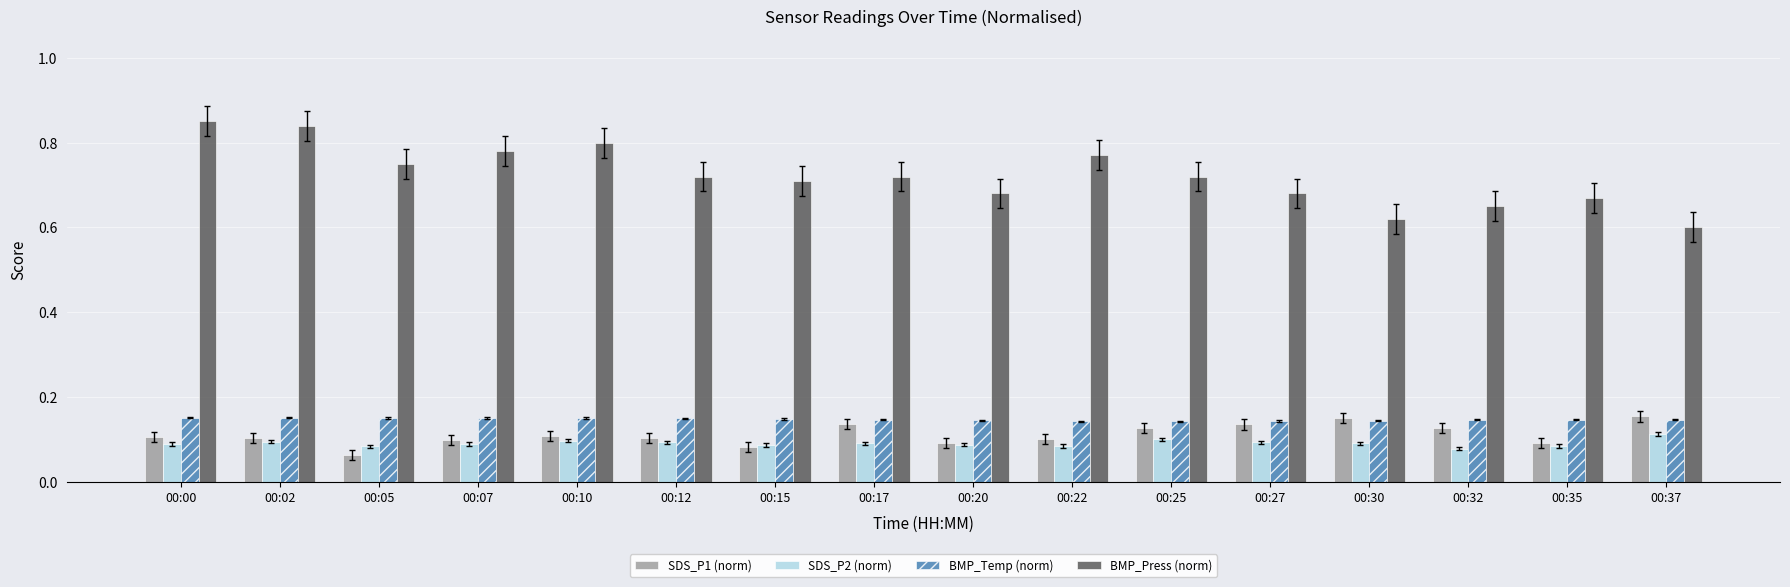

What are all the series names shown in the legend?

SDS_P1 (norm), SDS_P2 (norm), BMP_Temp (norm), BMP_Press (norm)